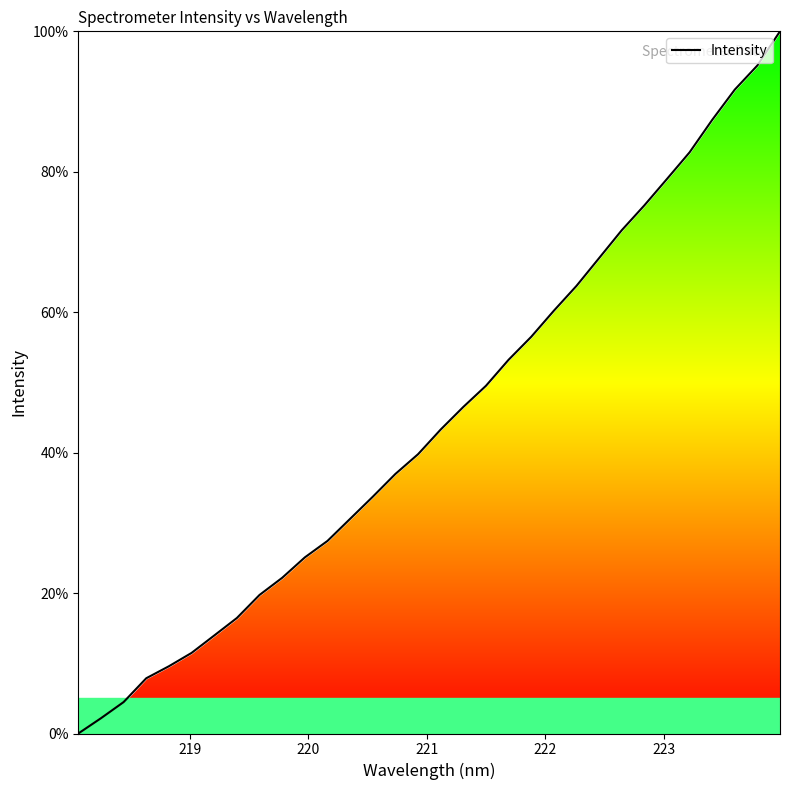

What is the difference between the maximum and minimum values?

100.0